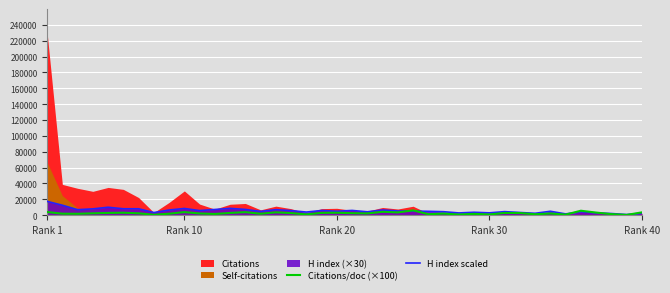

What is the highest value of the H index scaled series?

17280.0